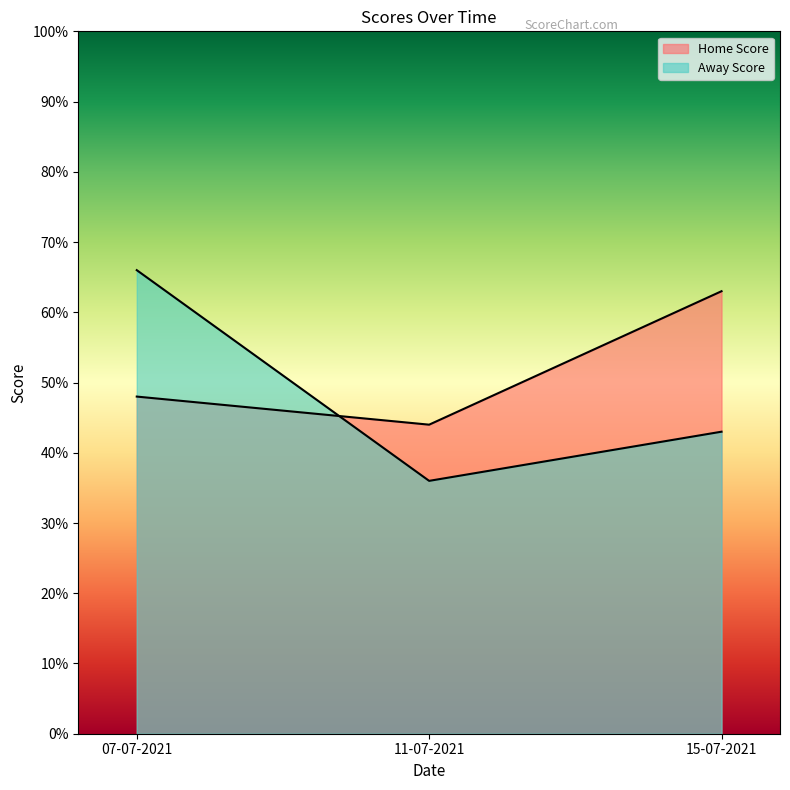

What are all the series names shown in the legend?

Home Score, Away Score